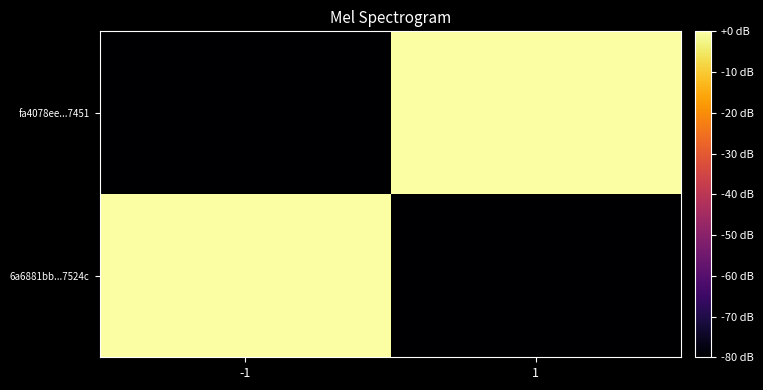

Which category has the lowest value across all series?

1